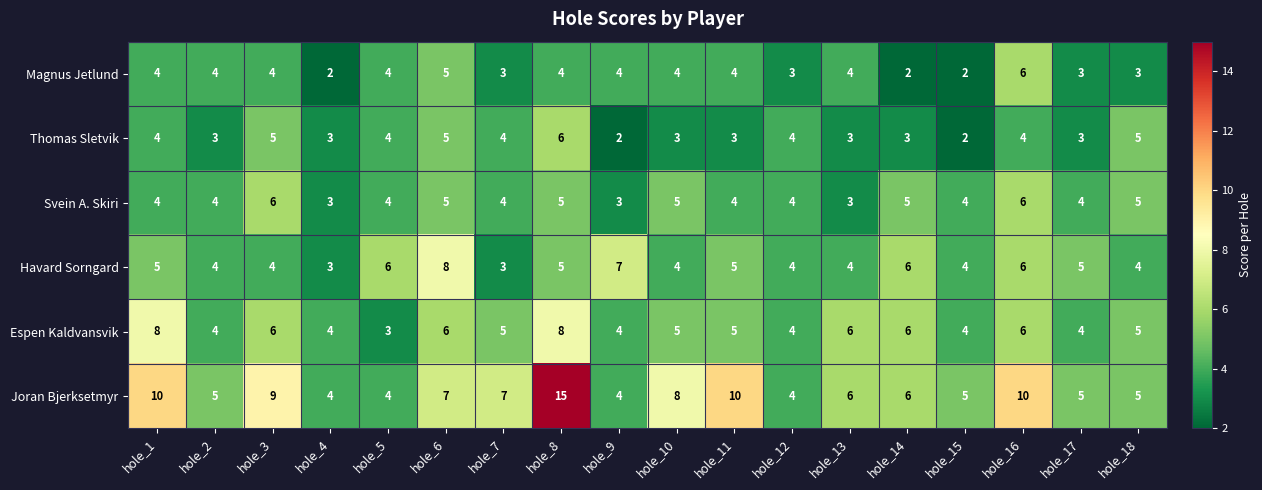

What is the approximate value of Magnus Jetlund at hole_3?

4